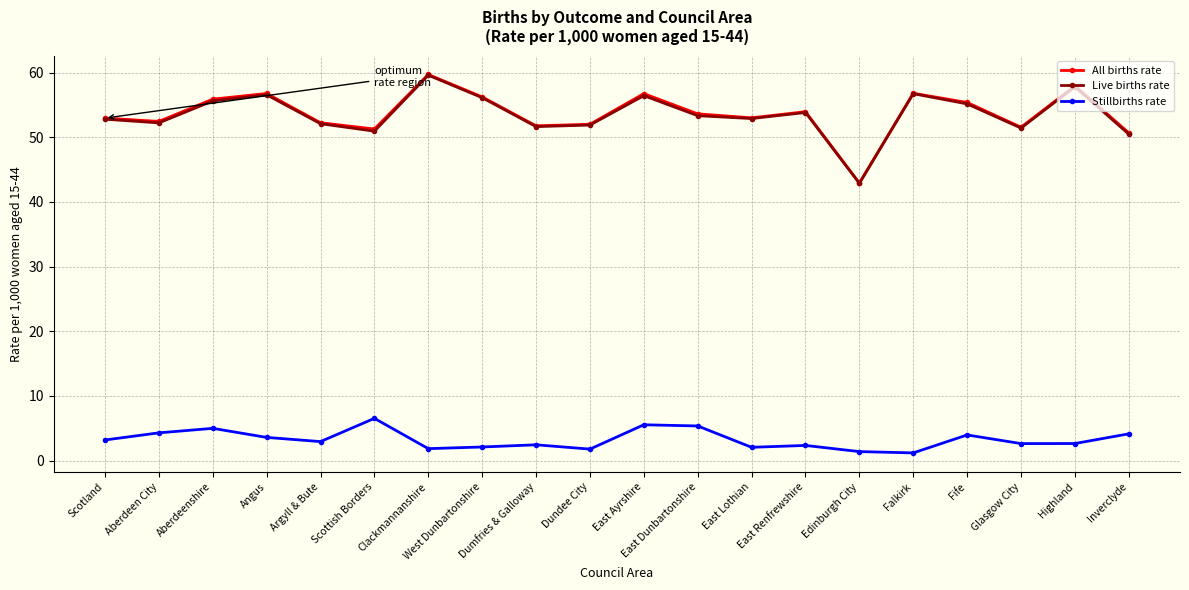

What is the maximum value for All births rate?

59.7